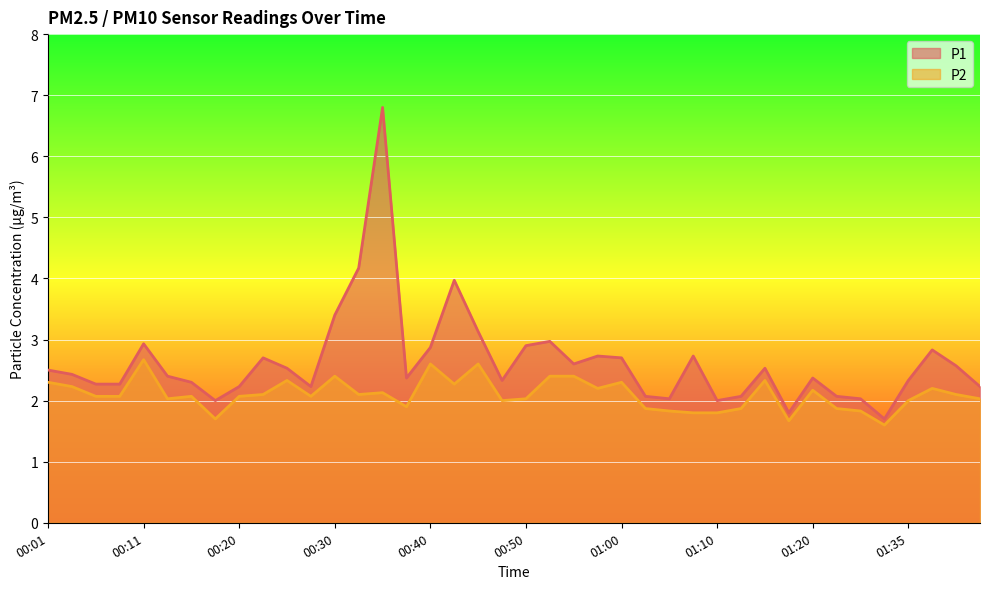

The value of P2 at 01:23 is 1.9. True or false?

True